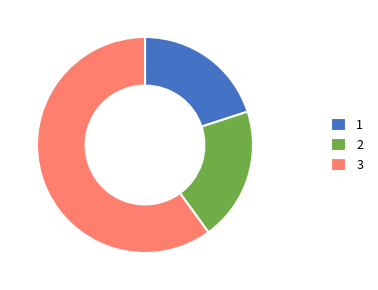

Count the number of slices in the pie.

3